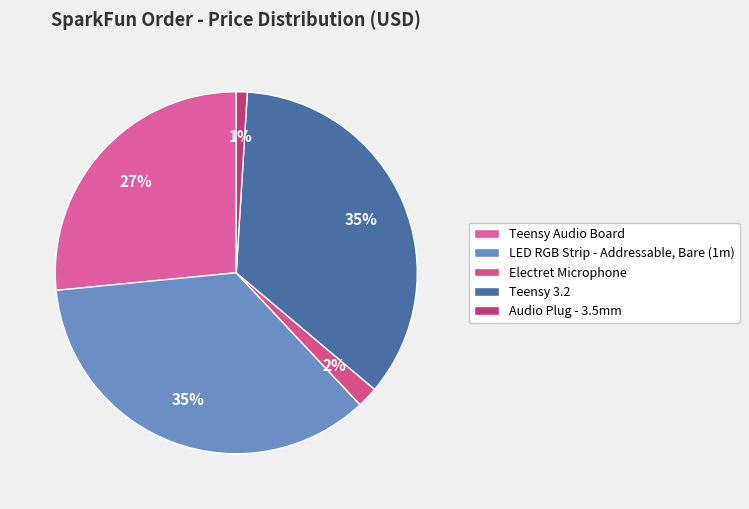

How many slices are in this pie chart?

5